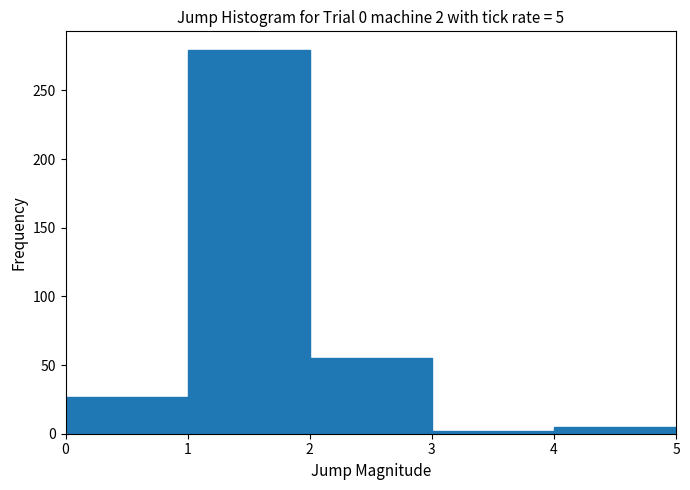

Over which range of the x-axis is the bar tallest?

1 to 2